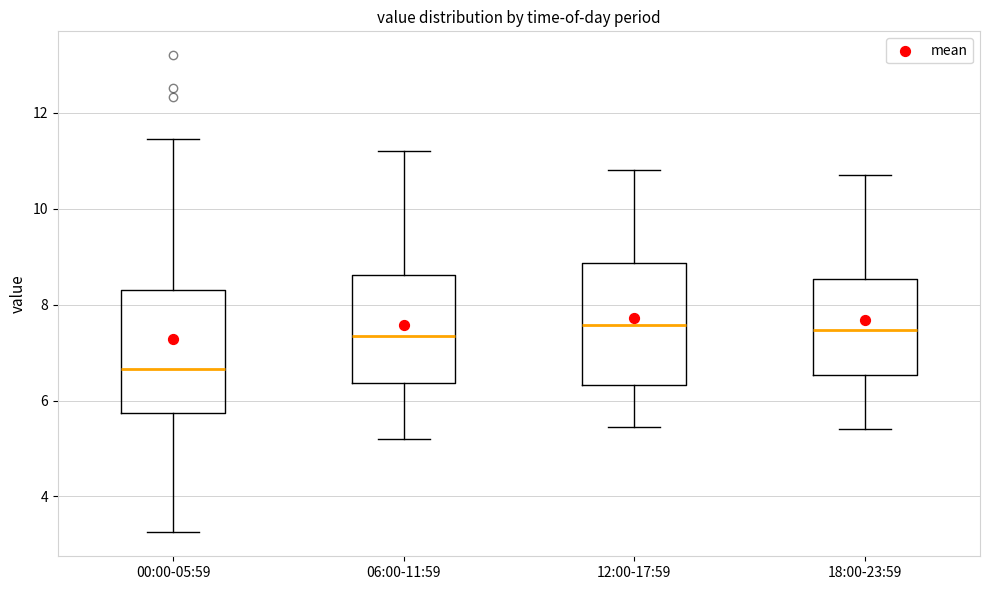

Reading left to right, read every box against the y-axis: the position of its median line, the range the box covers, and the ends of its whiskers. The values are not printed on the chart, so give them approximately, as read against the axis.

00:00-05:59: median 6.6, box 5.8 to 8.4, whiskers 3.2 to 11.4
06:00-11:59: median 7.4, box 6.4 to 8.6, whiskers 5.2 to 11.2
12:00-17:59: median 7.6, box 6.4 to 8.8, whiskers 5.4 to 10.8
18:00-23:59: median 7.4, box 6.6 to 8.6, whiskers 5.4 to 10.8